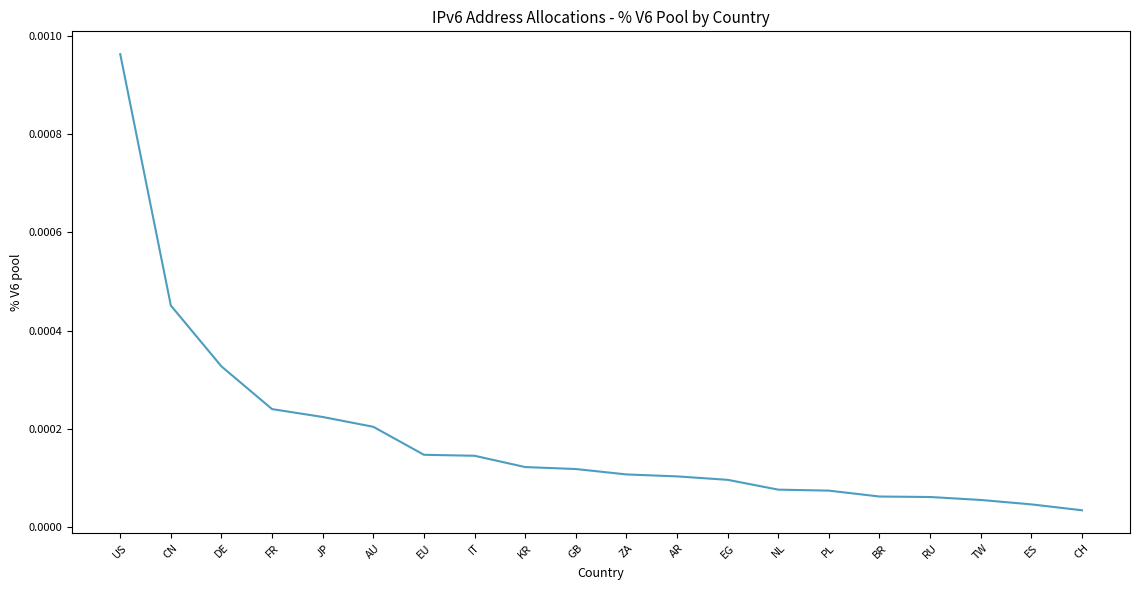

At which category does the chart reach its peak across all series?

US